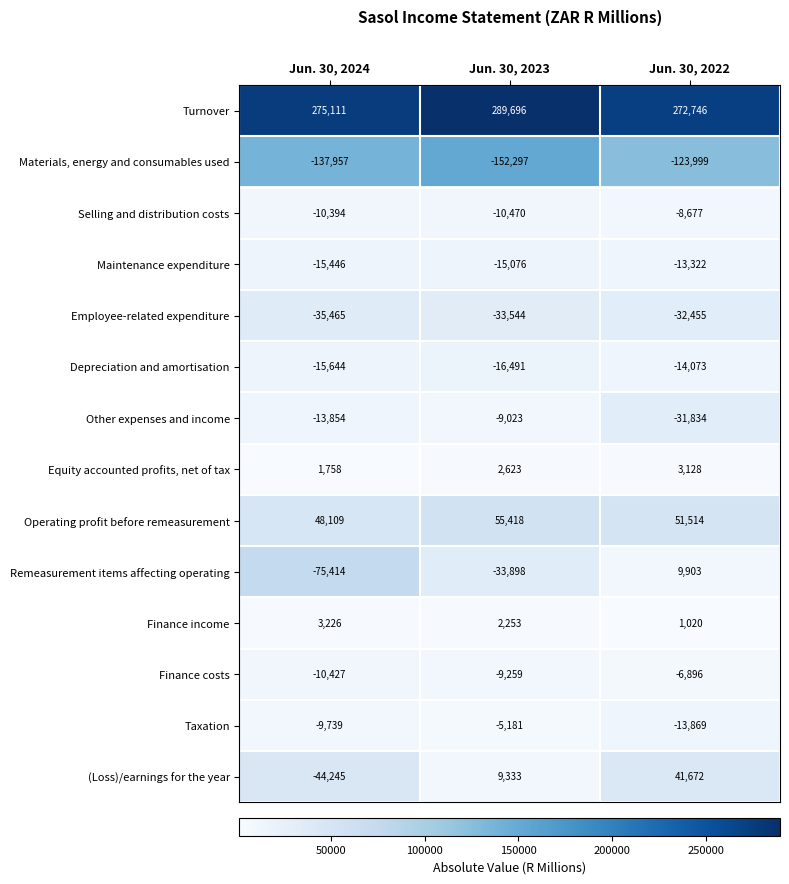

Which series has the widest spread of values?

(Loss)/earnings for the year